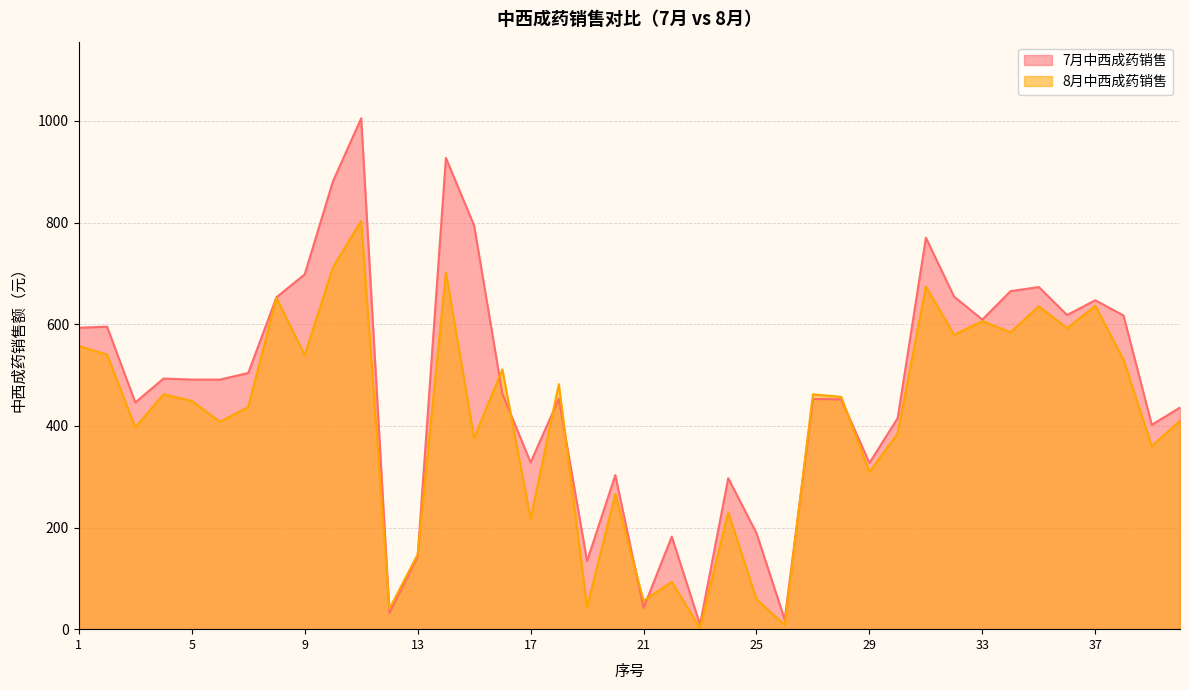

What value does the 8月中西成药销售 series have at 3, to the nearest 100?

400